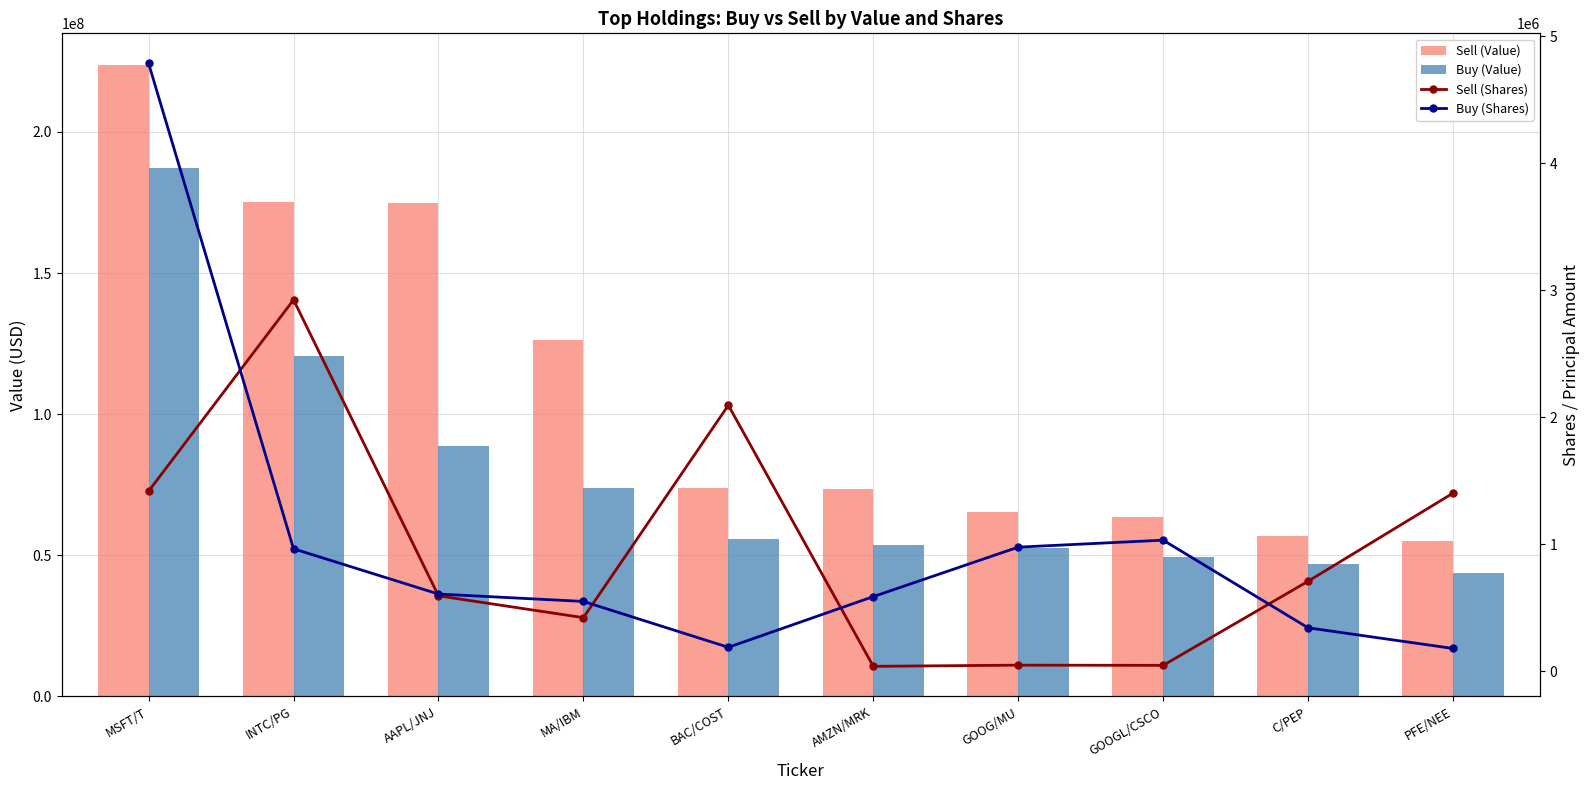

Are the bars grouped side by side (vs. stacked)?

Yes